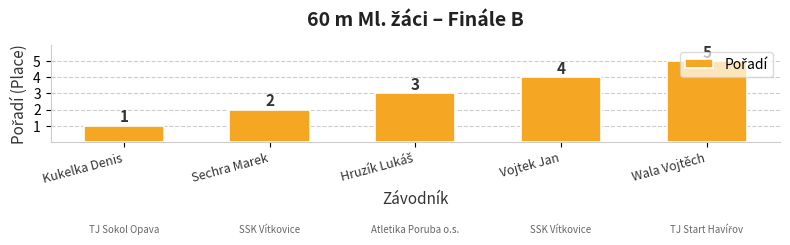

Which label corresponds to the largest value in the chart?

Wala Vojtěch